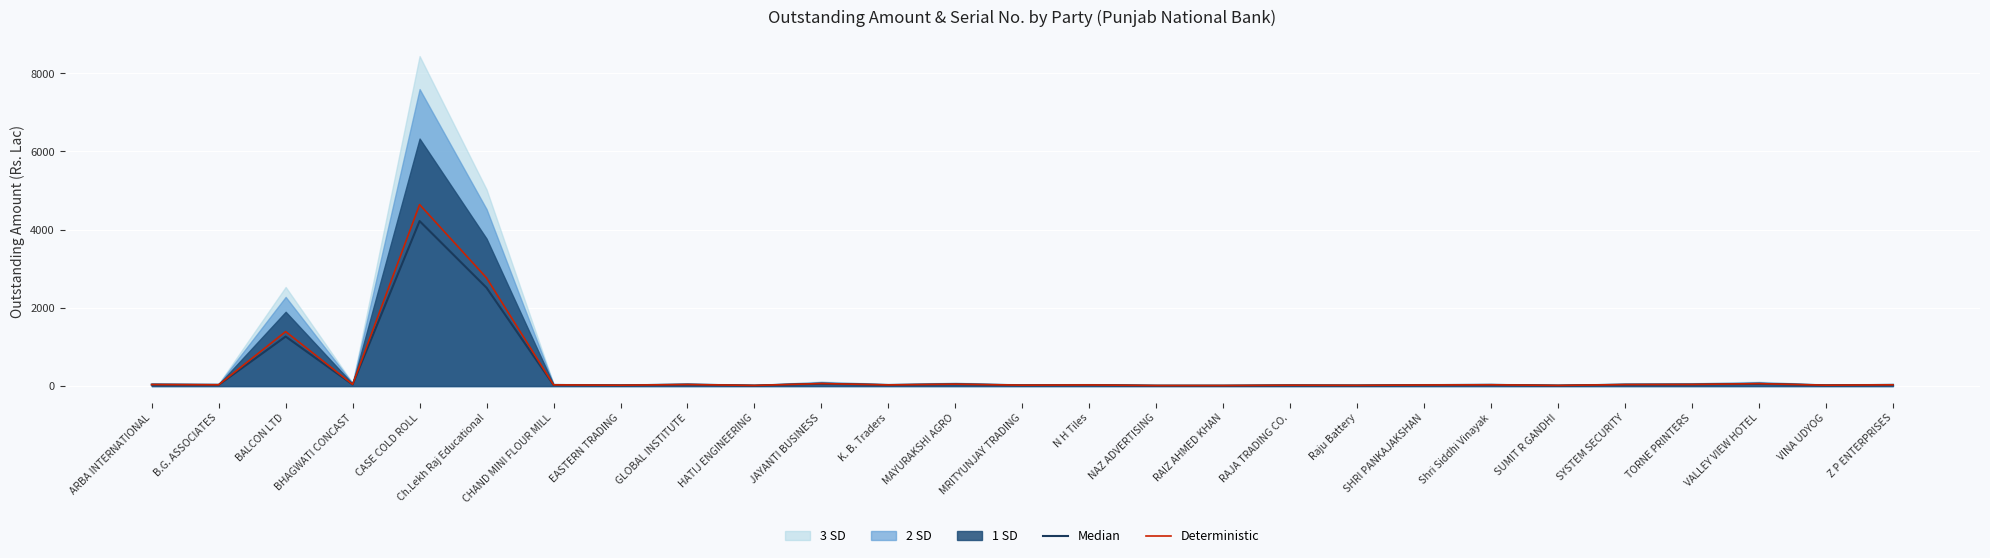

The value of Deterministic at BALCON LTD is 1393.9. True or false?

True